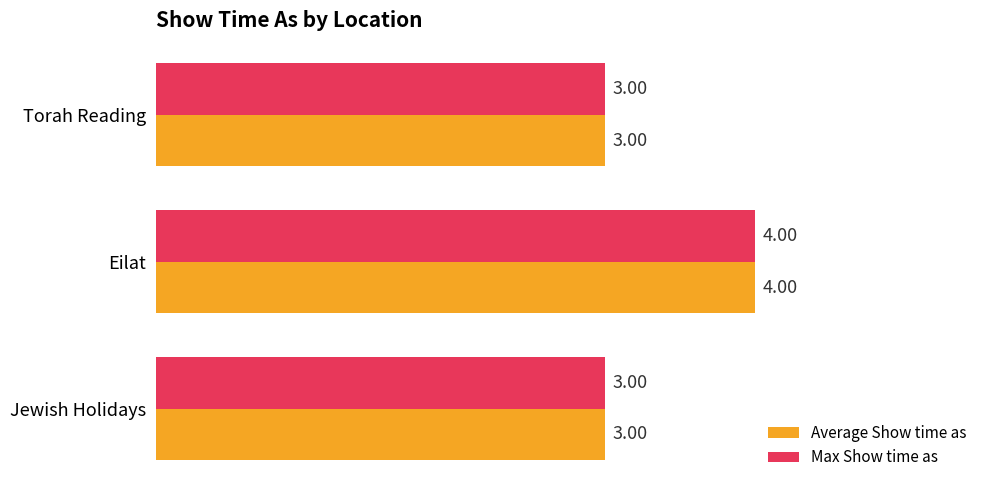

What is the maximum value shown in the chart?

4